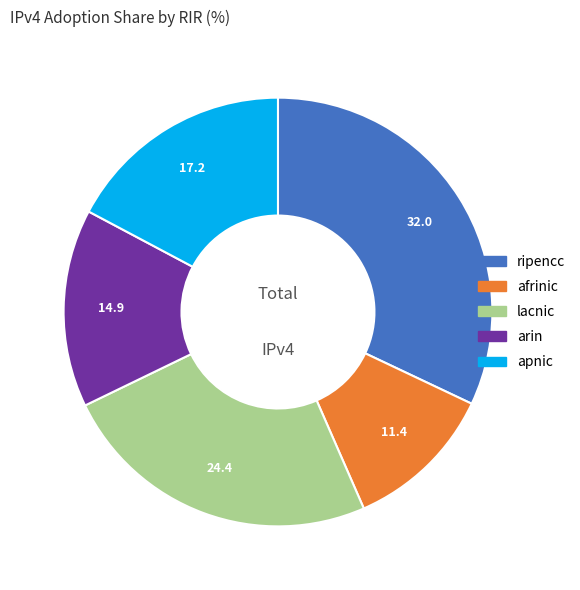

Which slice is the largest?

ripencc